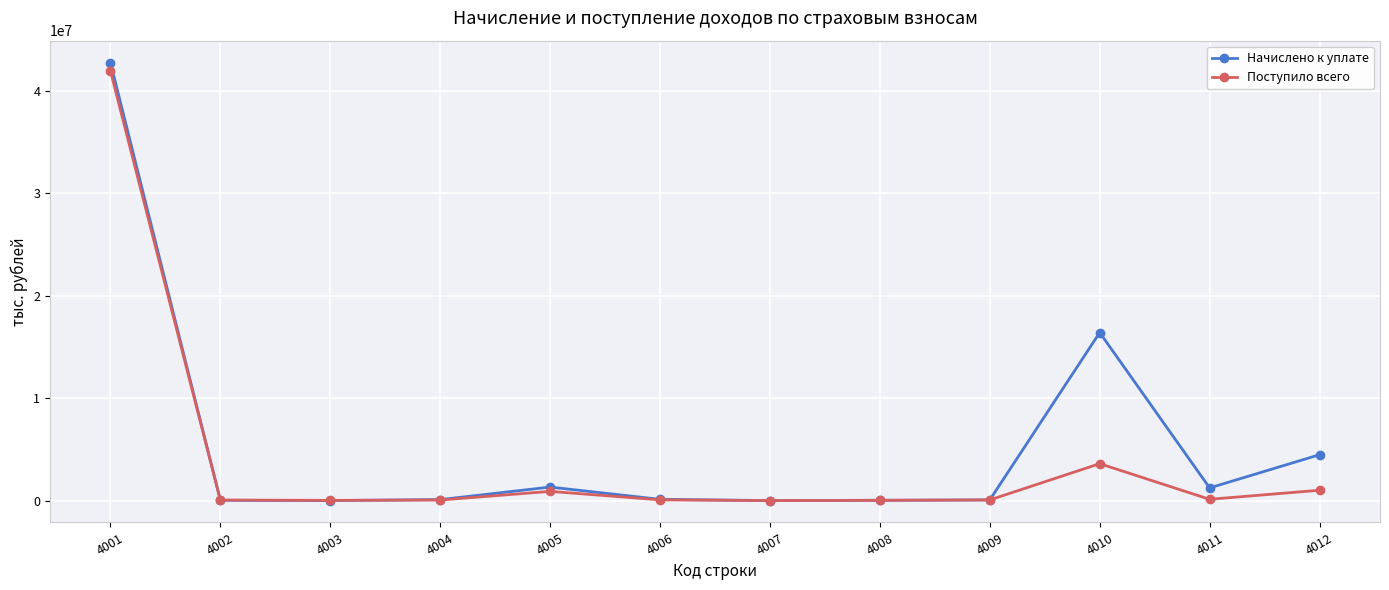

At which category is the sum across all series the highest?

4001